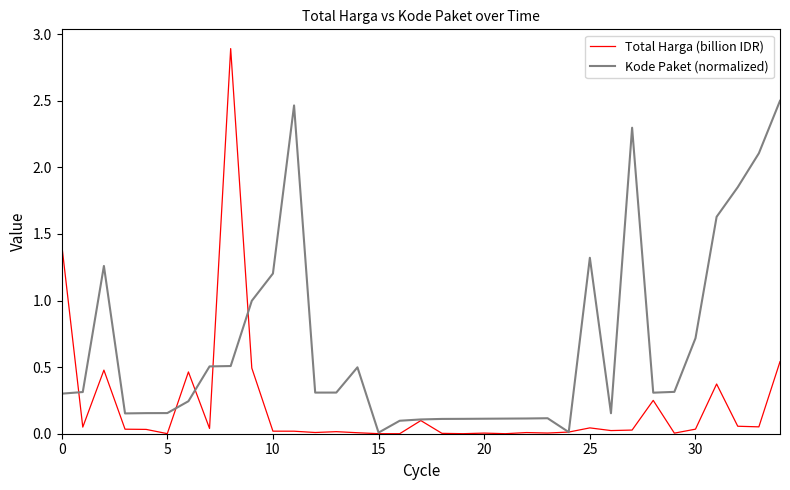

Which series has the largest range (max minus min)?

Total Harga (billion IDR)